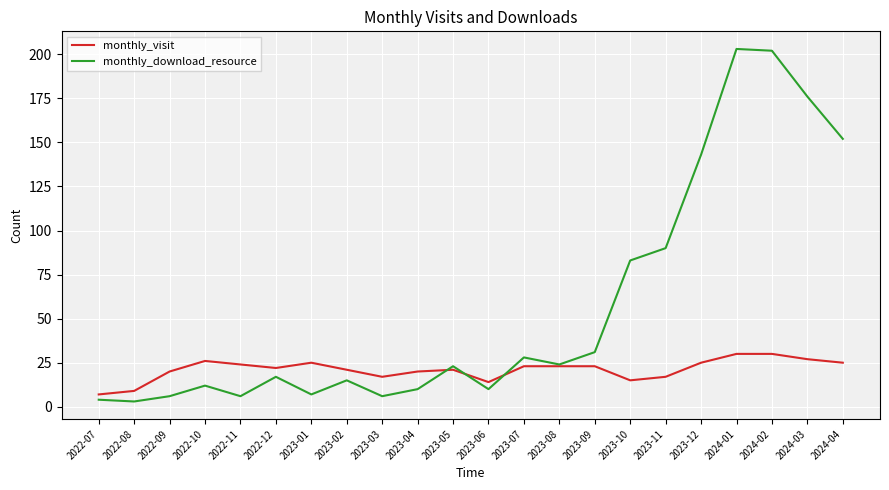

Where is the first local maximum for monthly_visit?

2022-10